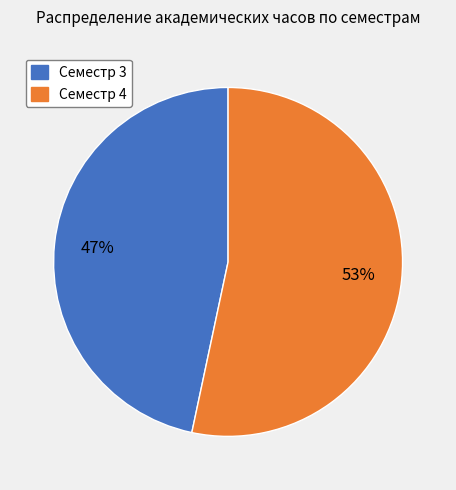

Is there a majority slice in this chart?

Yes